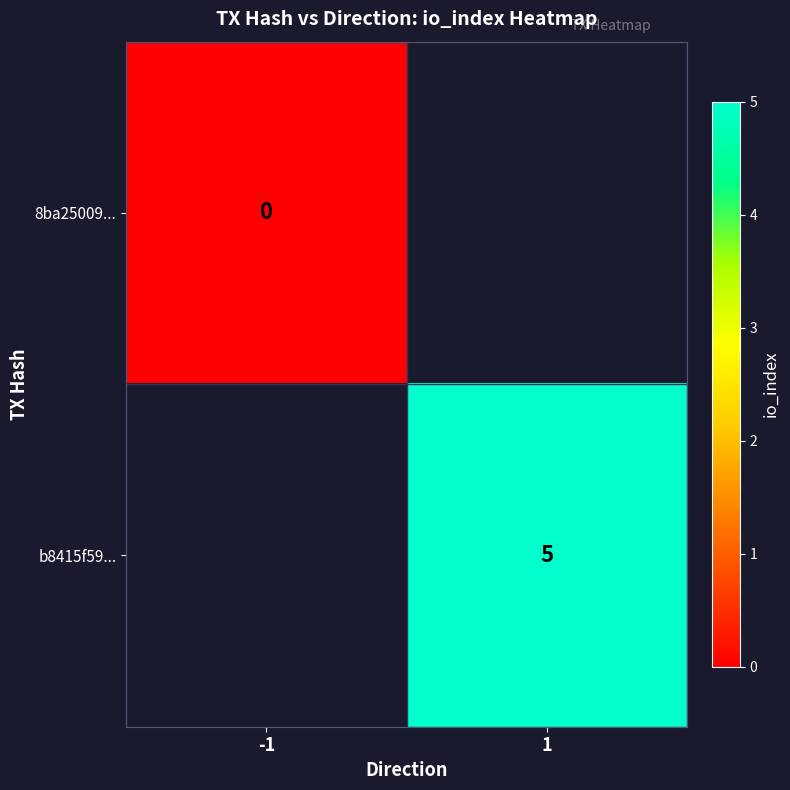

Is it true that b8415f59... equals 5 at 1?

True